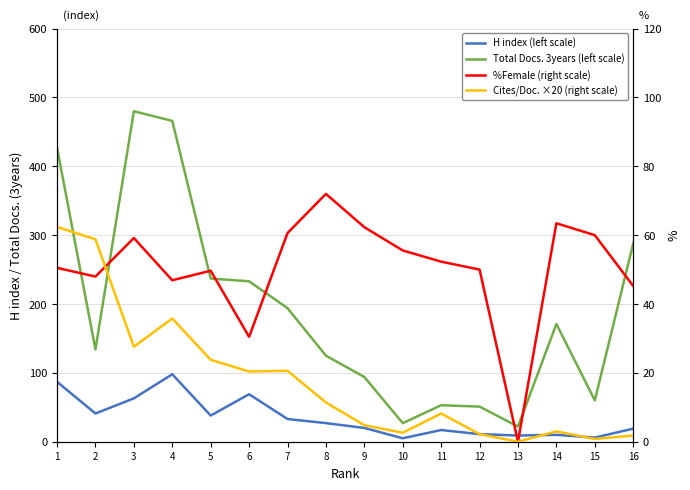

At 2, list the series in order from smallest to largest.

H index (left scale), %Female (right scale), Cites/Doc. ×20 (right scale), Total Docs. 3years (left scale)